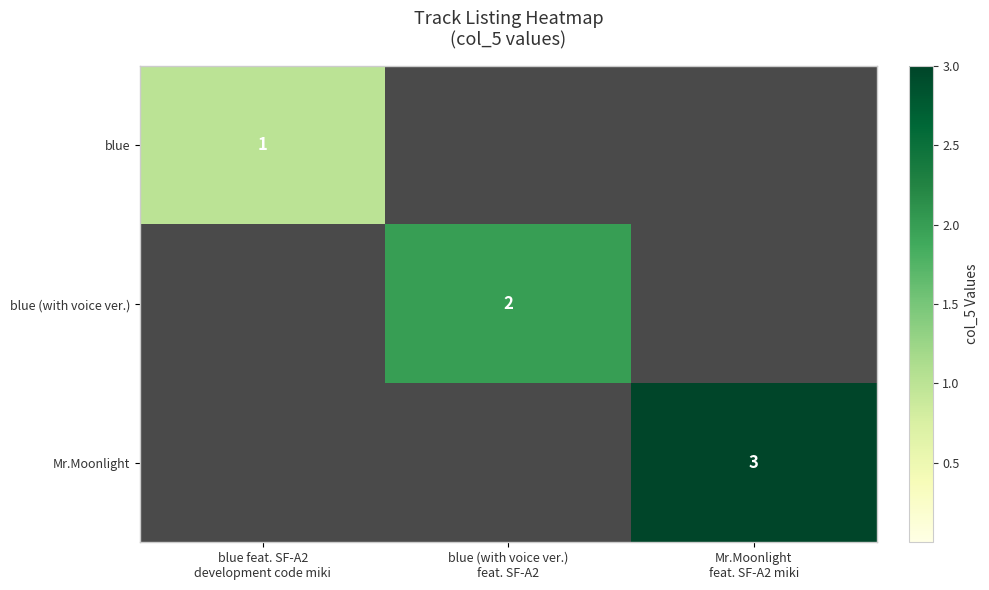

Where is blue nearest to the value 1?

blue feat. SF-A2 development code miki